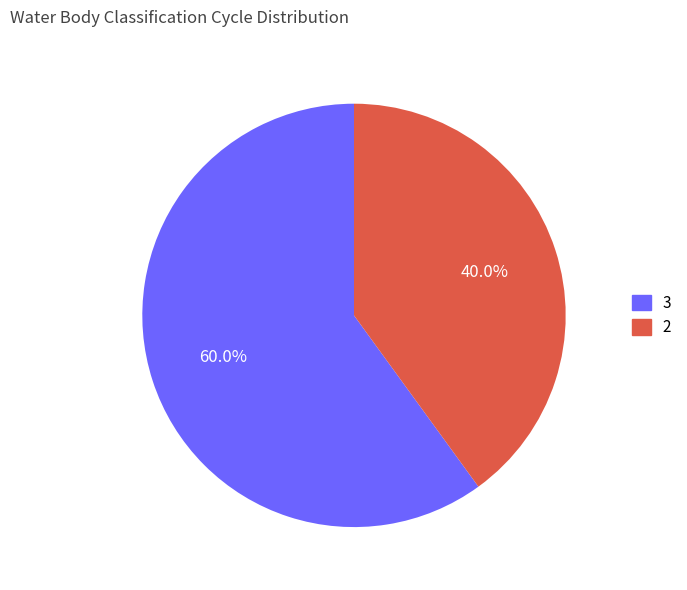

How many segments does this pie chart have?

2